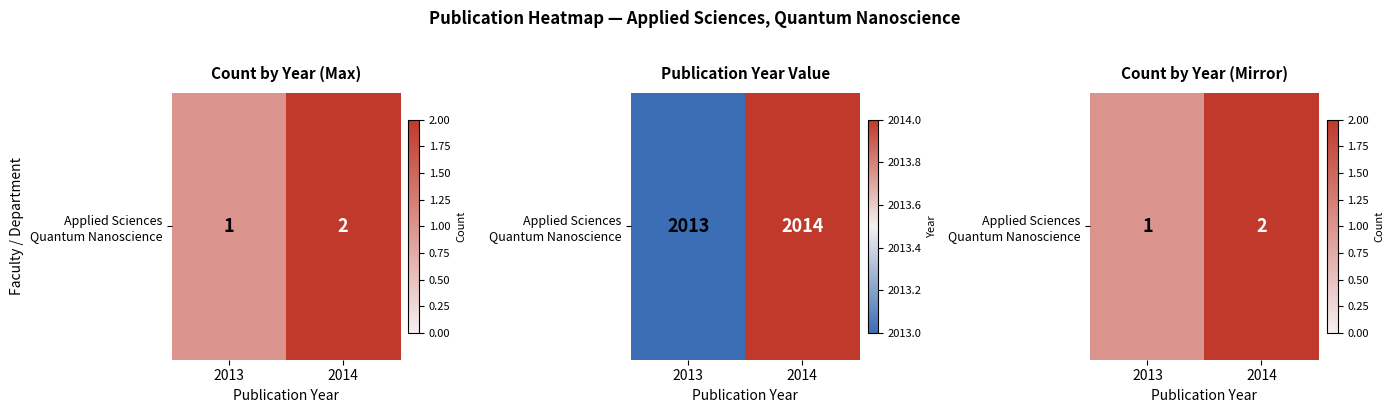

What is the smallest value displayed?

1